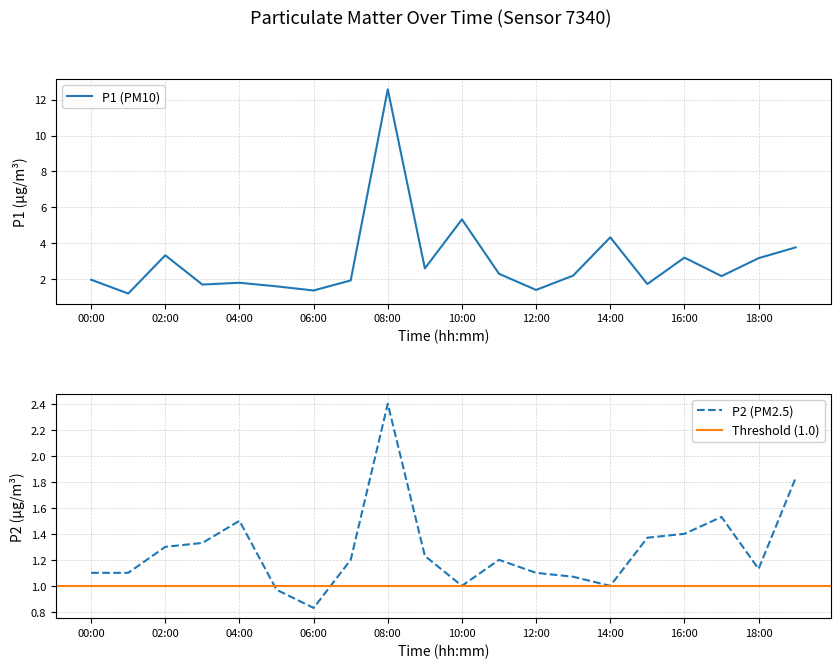

Rank the series by their maximum value, from highest to lowest.

P1, P2